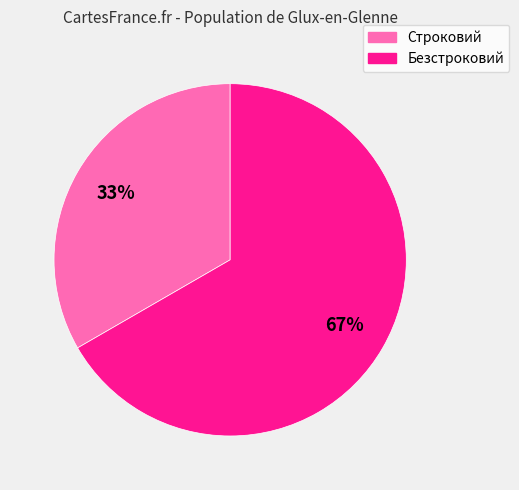

To the nearest percent, what is the combined percentage of Безстроковий and Строковий?

100%